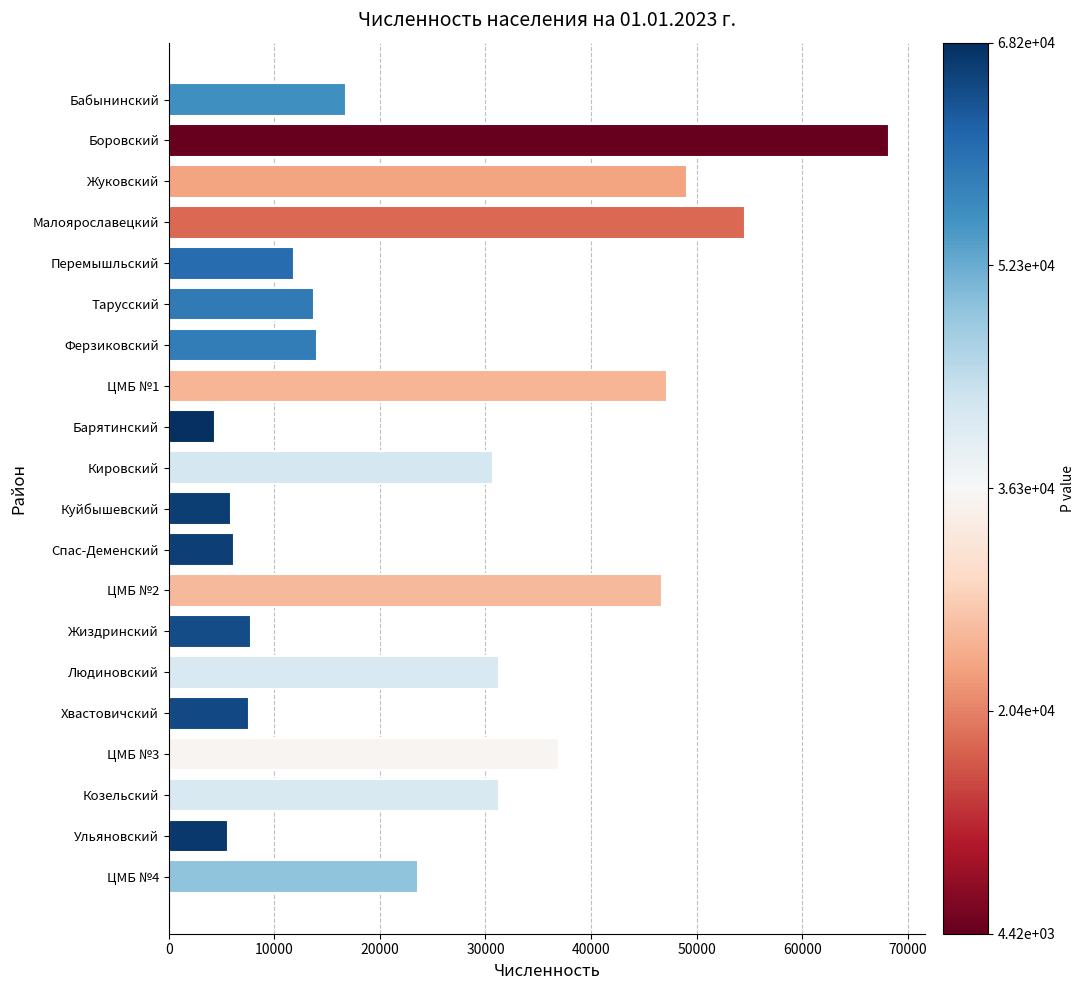

What is the difference between the second highest and minimum values?

50134